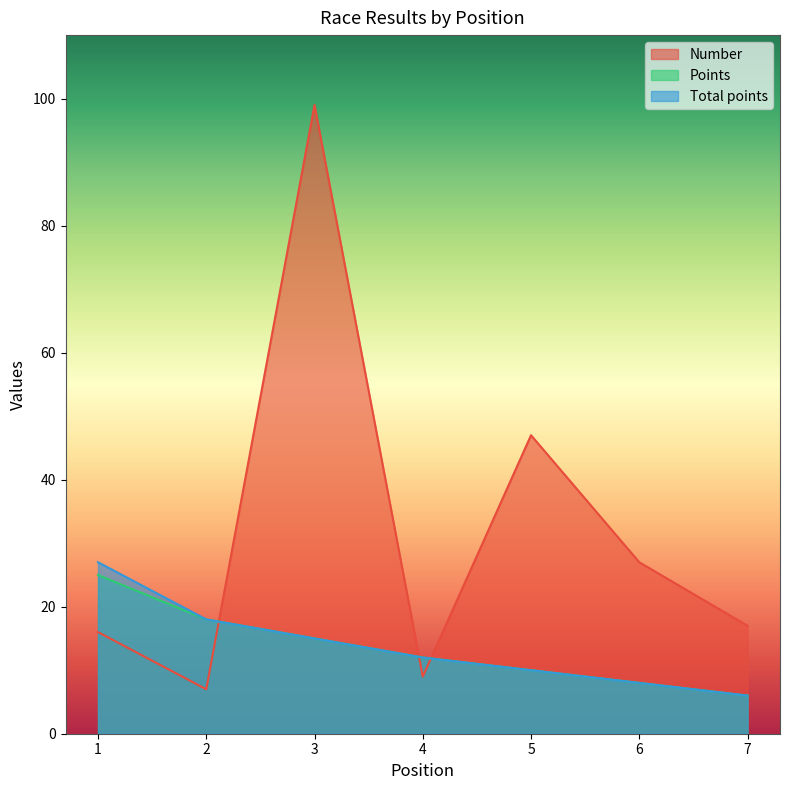

Which series changed the most between 1 and 3?

Number